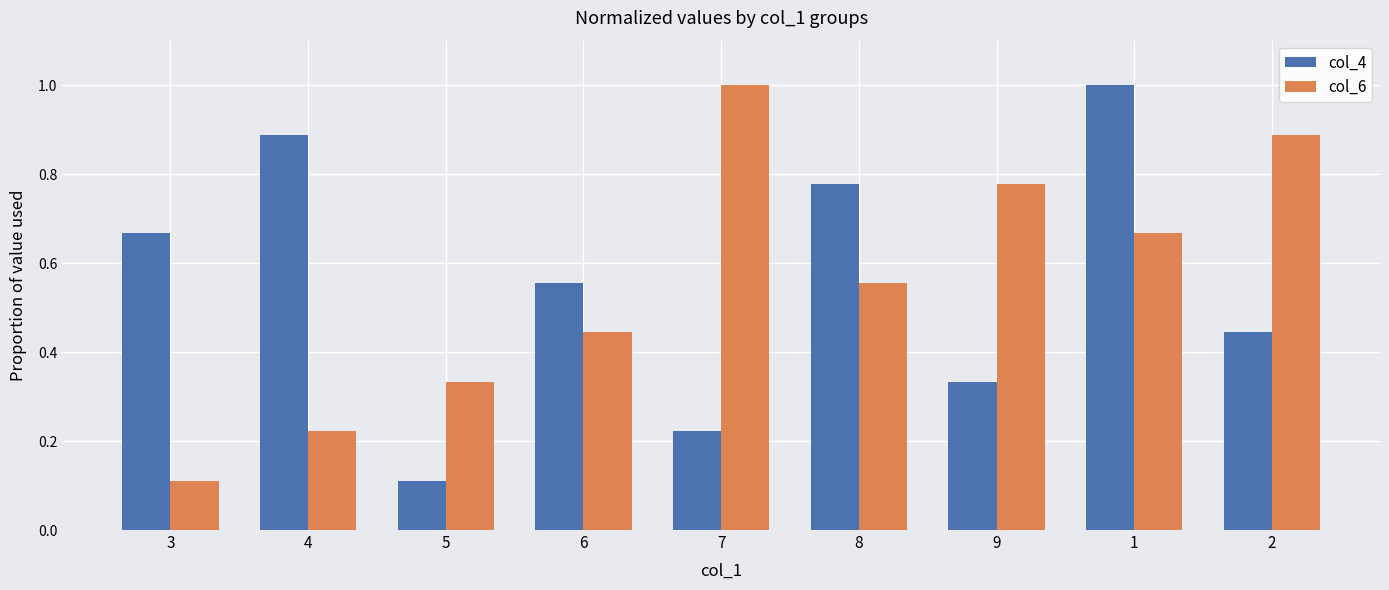

Where is col_6 nearest to the value 0?

3